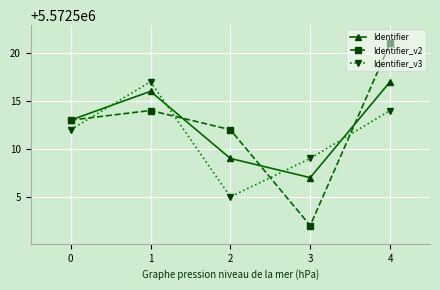

Between which two adjacent categories do Identifier_v3 and Identifier first intersect?

0 and 1